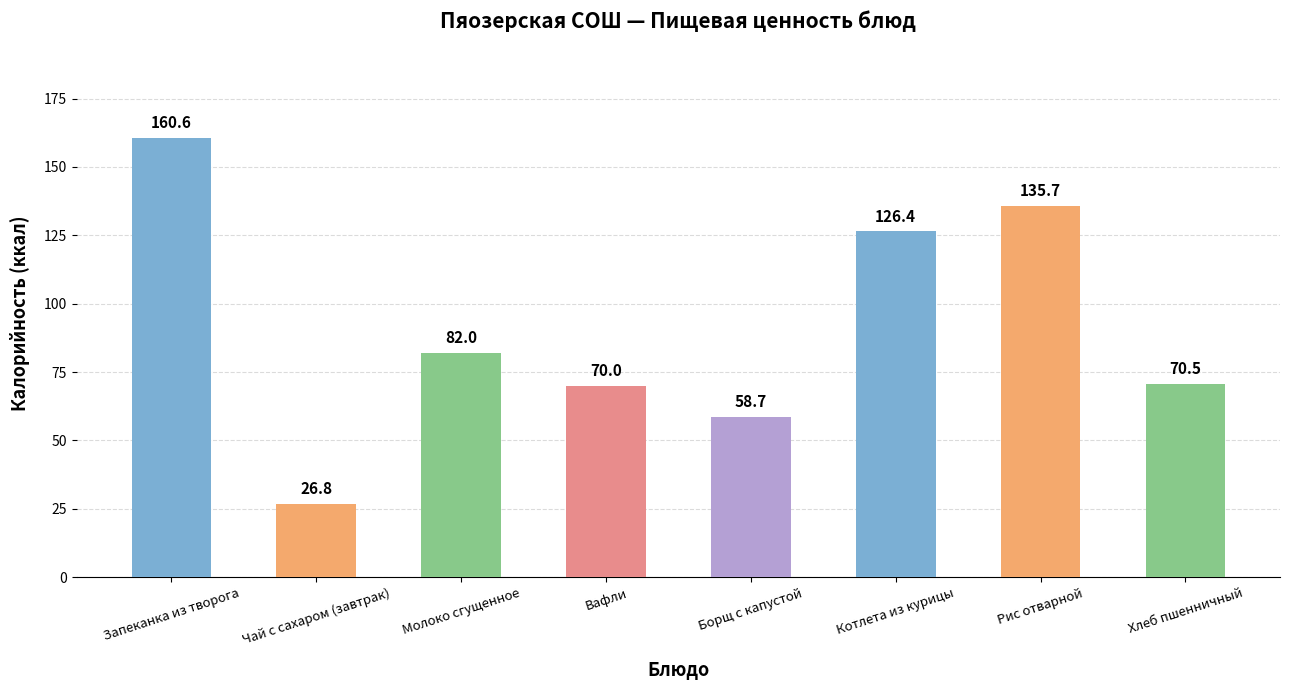

Rank the categories by value from highest to lowest.

Запеканка из творога, Рис отварной, Котлета из курицы, Молоко сгущенное, Хлеб пшенничный, Вафли, Борщ с капустой, Чай с сахаром (завтрак)